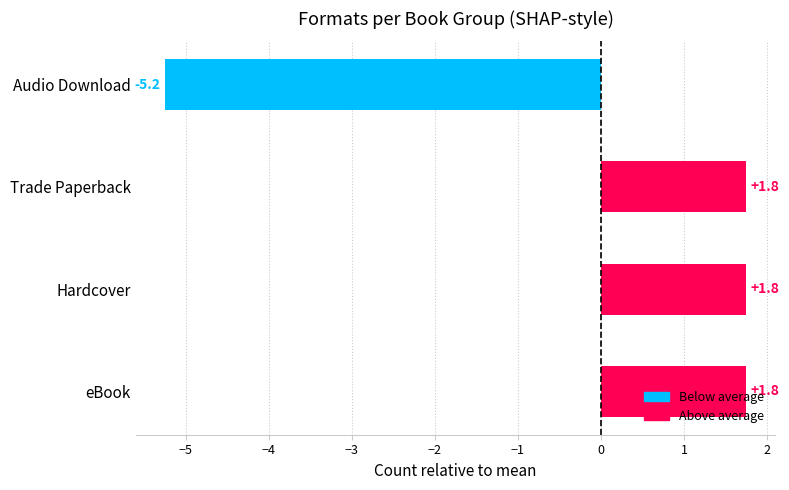

What value does the data have at Audio Download?

-5.2